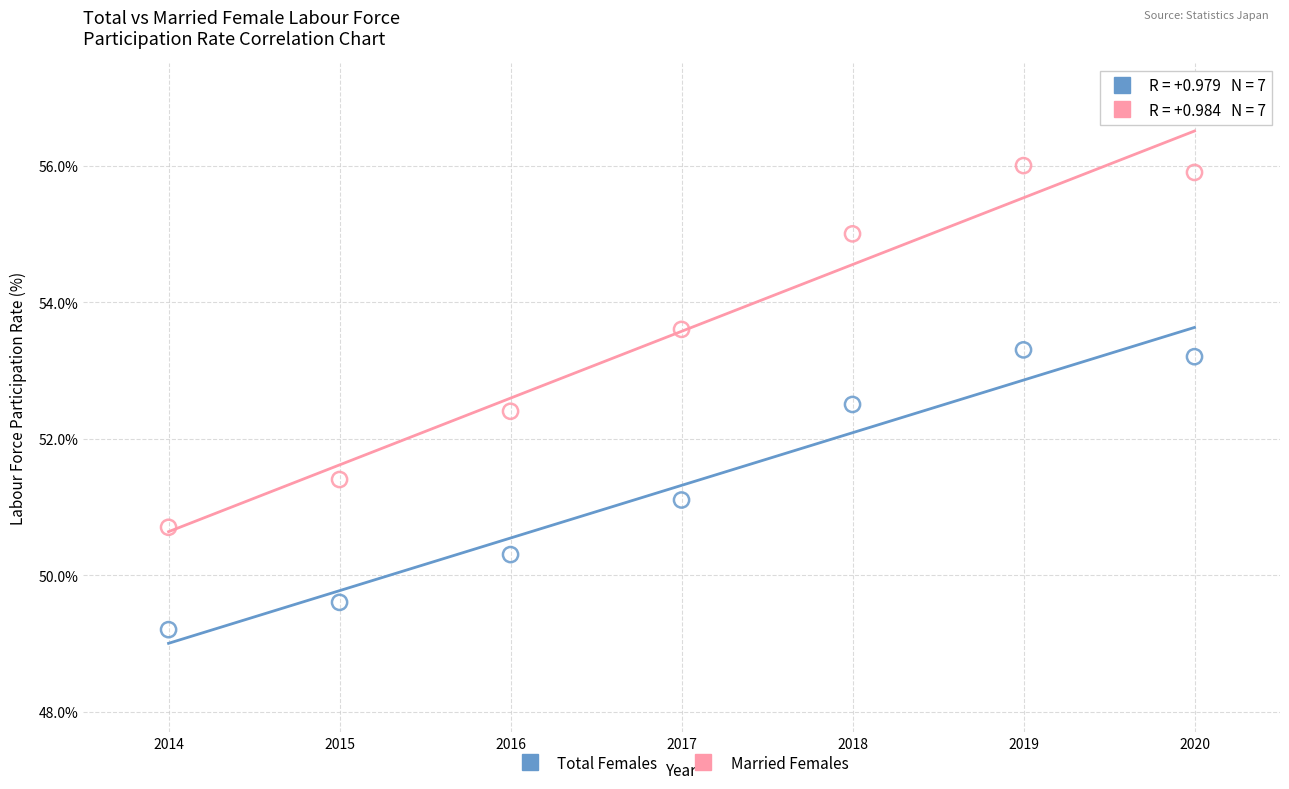

Across all series, what Y value is closest to 52?

52.4